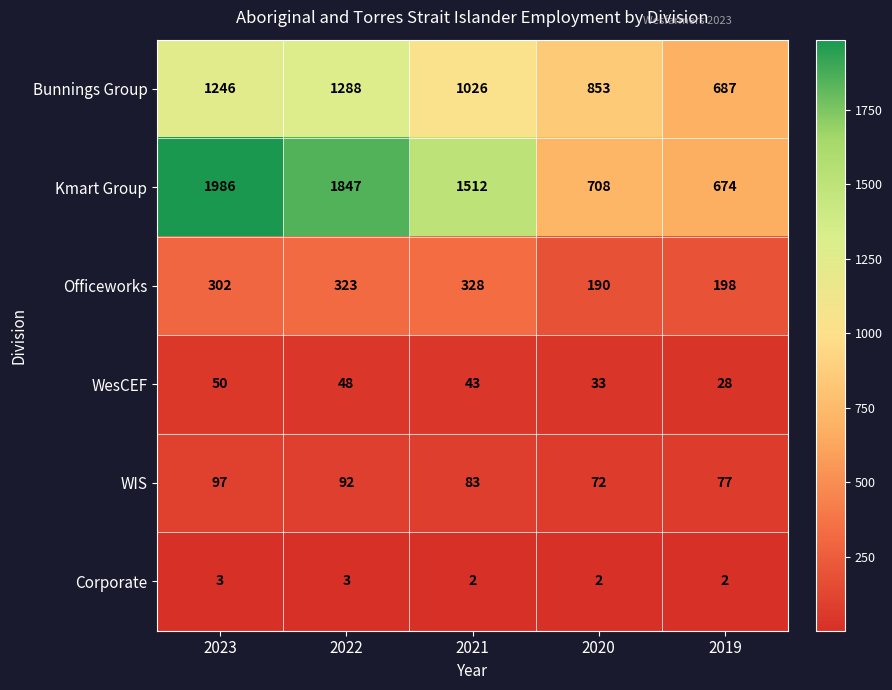

Which series has the largest total across all categories?

Kmart Group